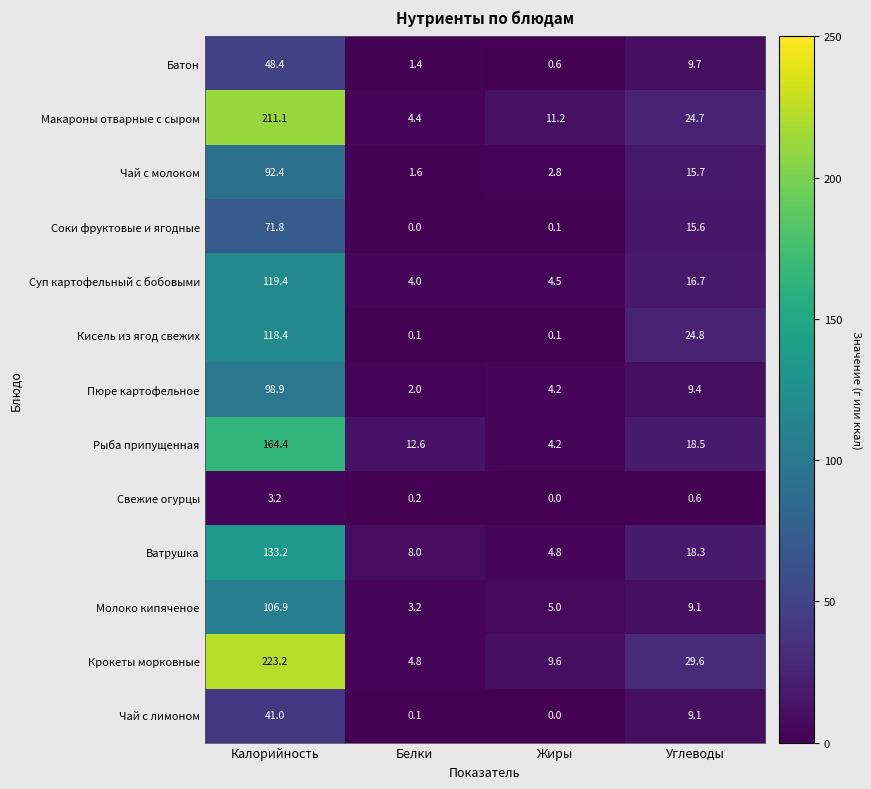

What is the sum of the Чай с лимоном values at Калорийность and Углеводы?

50.1